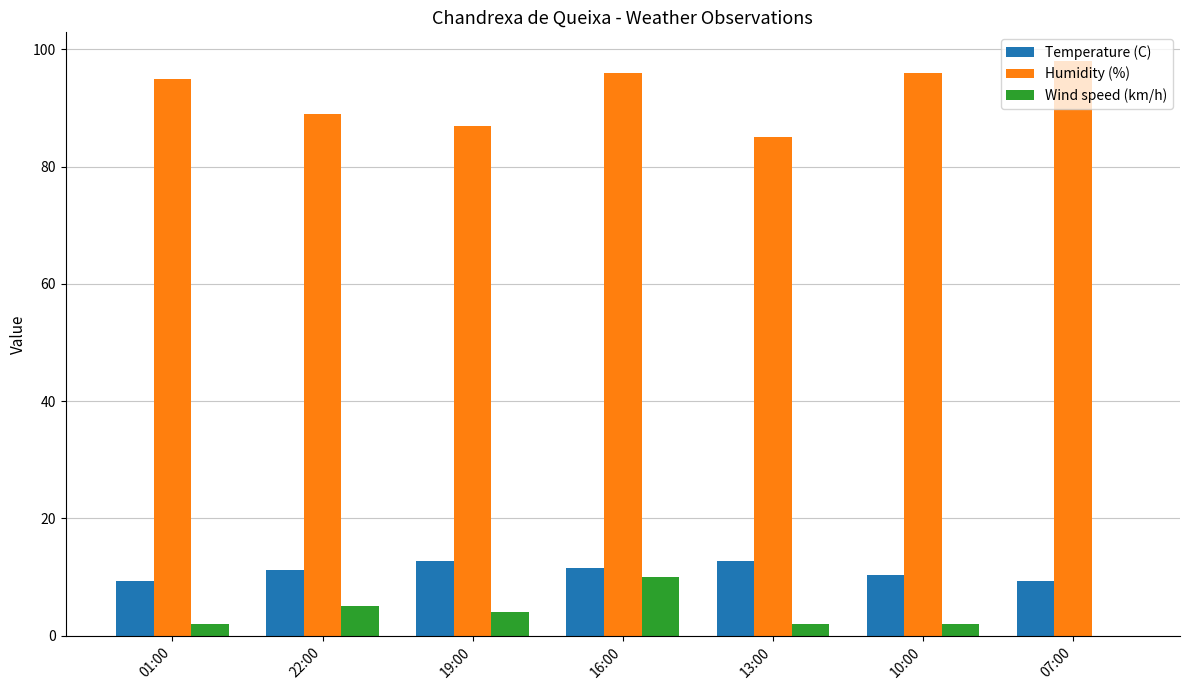

How many distinct data groups are displayed?

3